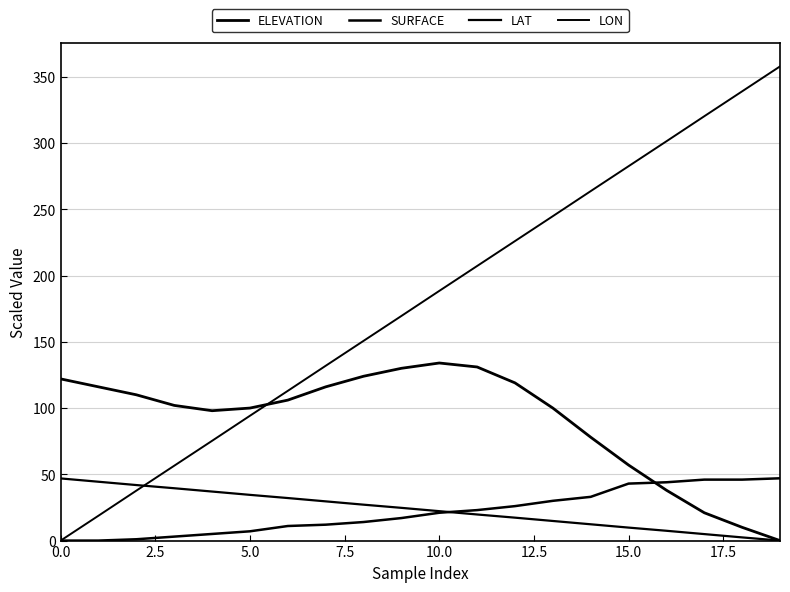

Which category has the highest value in the LON series?

19